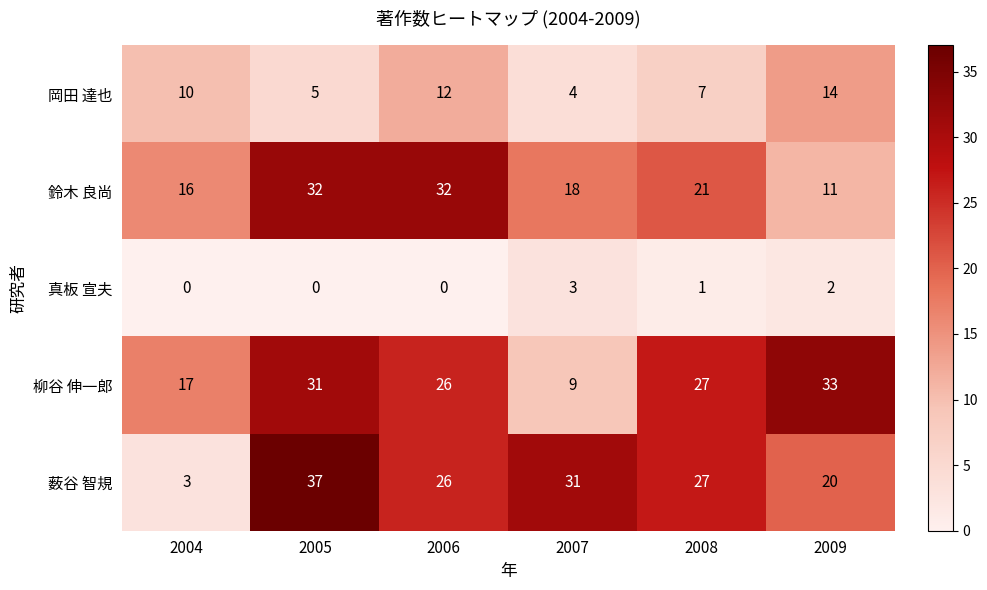

What is the difference between the second highest and second lowest values in the 薮谷 智規 series?

11